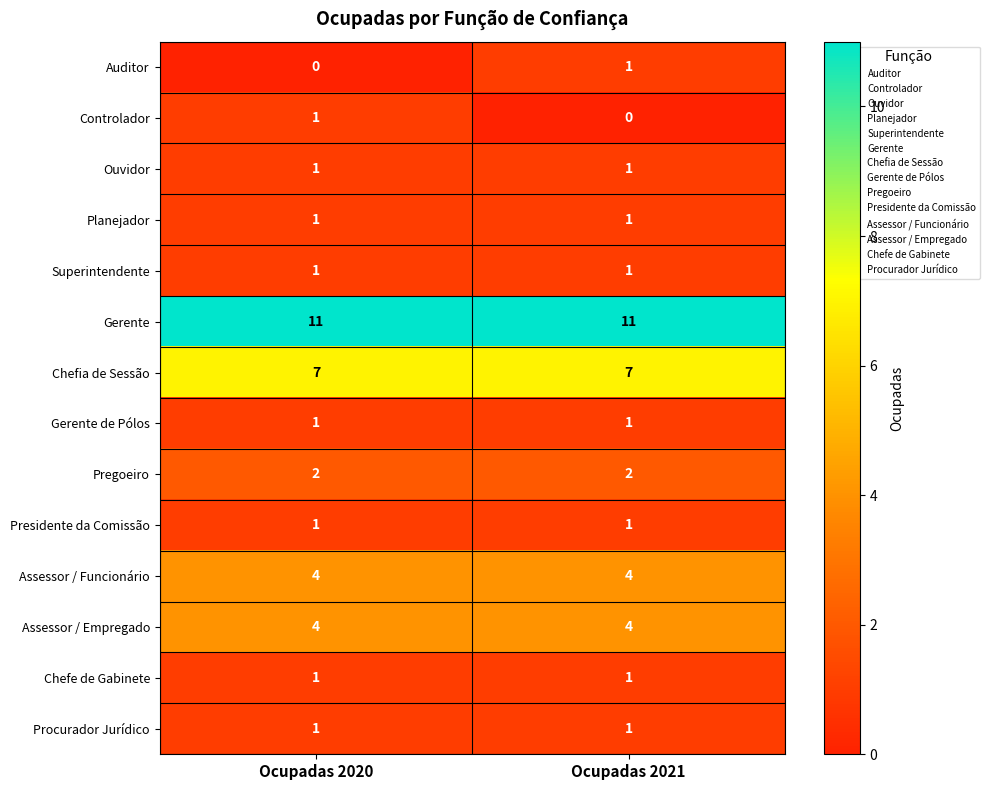

Is it true that Assessor / Funcionário equals 2 at Ocupadas 2020?

False